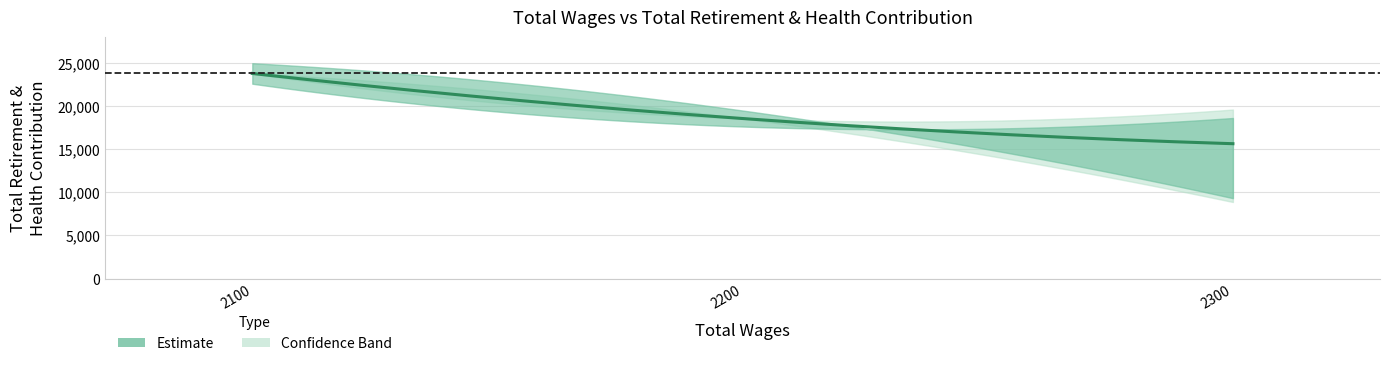

The value at 2200.0 is 29910. True or false?

False